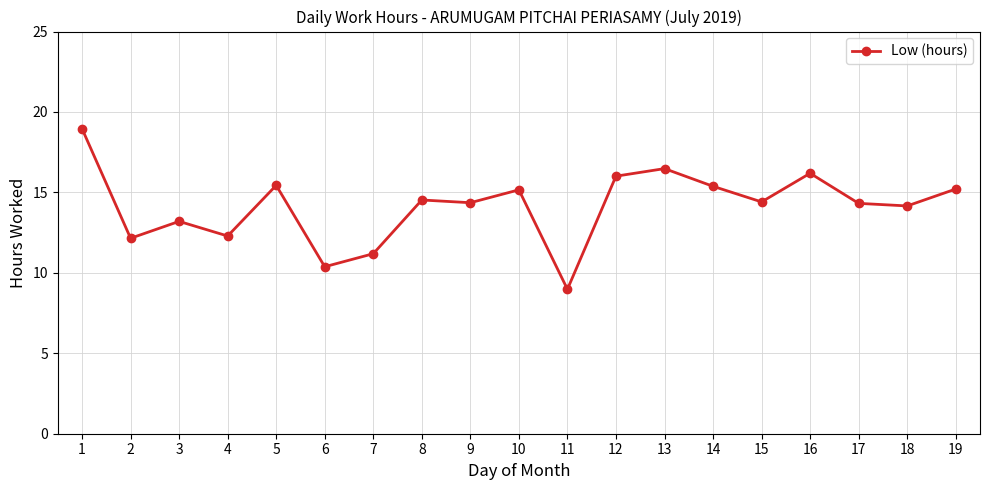

Is it true that the value at 19 is 9.8?

False